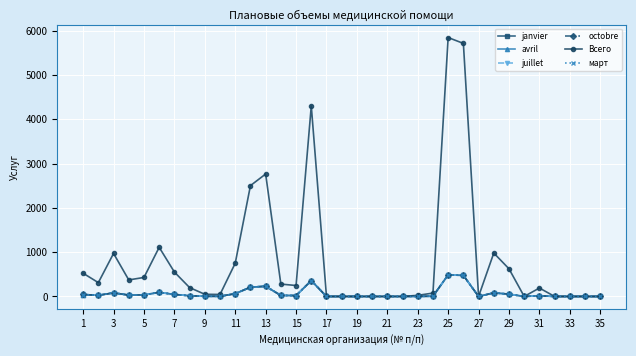

What is the greatest value displayed?

5845